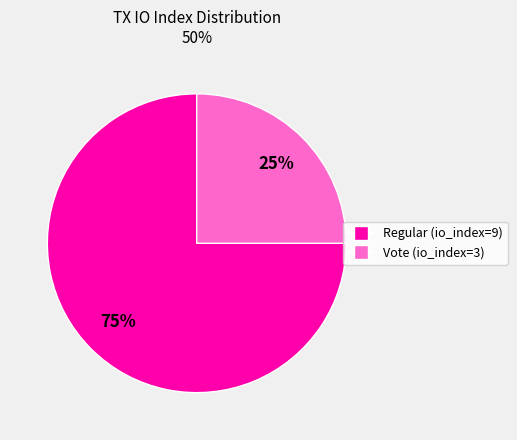

What is the smallest slice in the pie chart?

Vote (io_index=3)